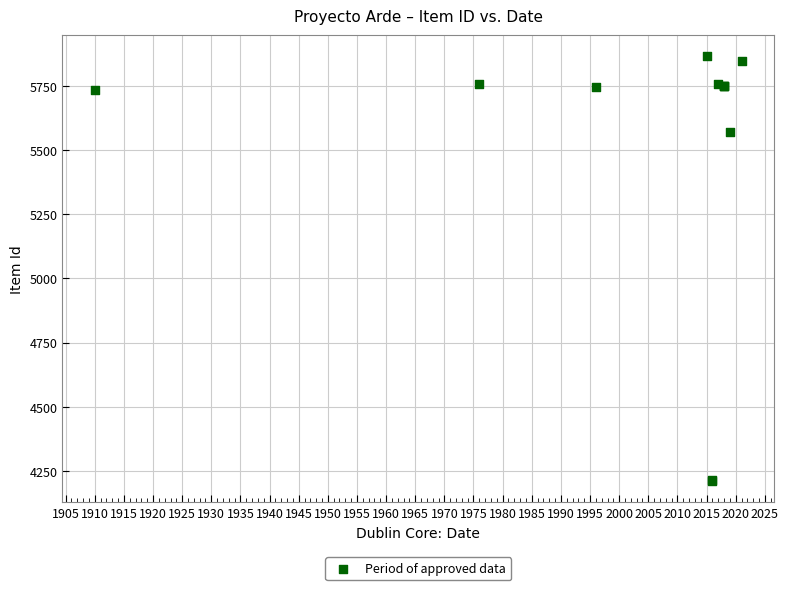

What Y value in the scatter plot is closest to 5038?

5569